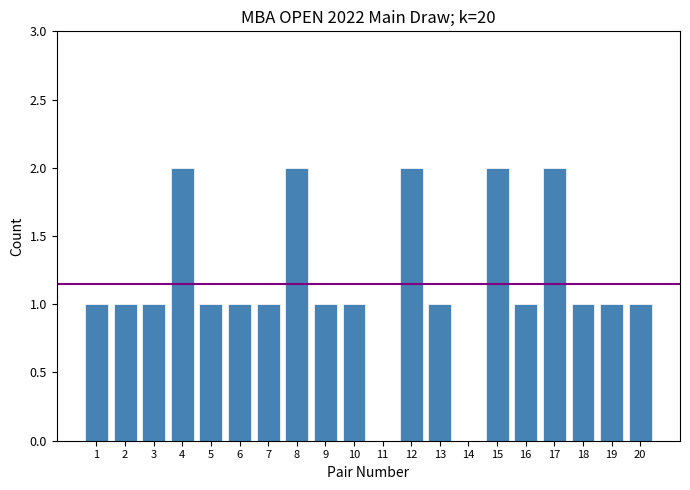

Reading left to right, what are all the values shown in this chart?

1=1	2=1	3=1	4=2	5=1	6=1	7=1	8=2	9=1	10=1	11=0	12=2	13=1	14=0	15=2	16=1	17=2	18=1	19=1	20=1